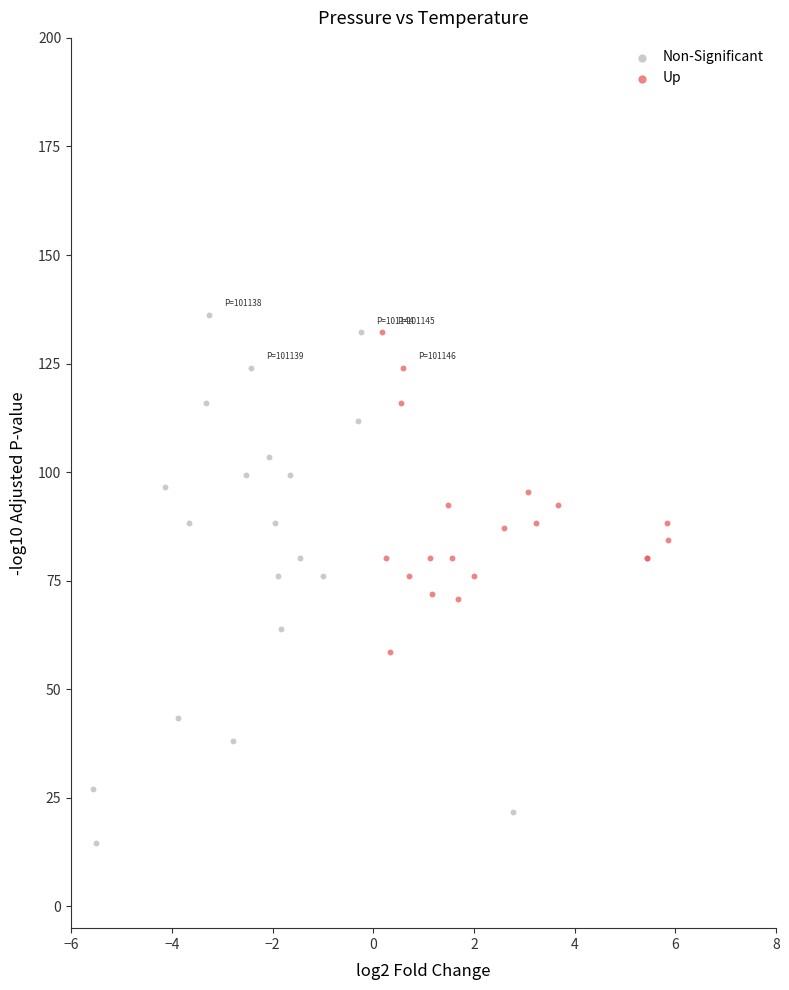

Which series reaches the minimum Y coordinate?

Non-Significant